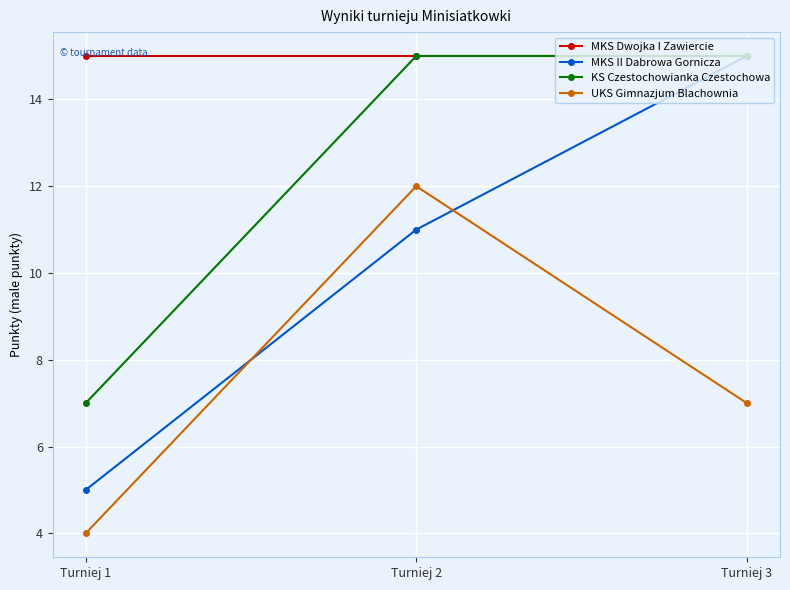

What is the value of the MKS Dwojka I Zawiercie point at the 2nd from the left?

15